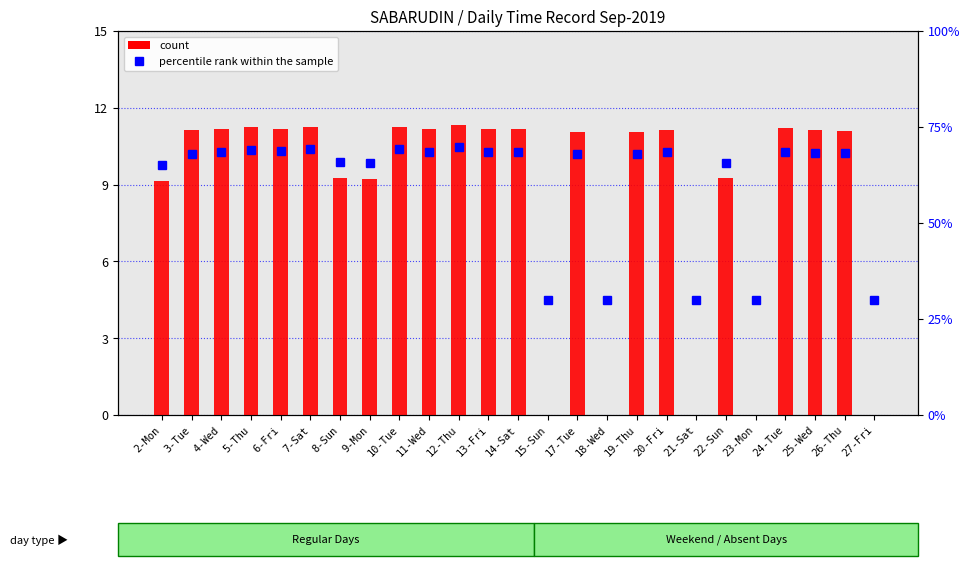

What is the value of the count bar at the 9th from the left?

11.2